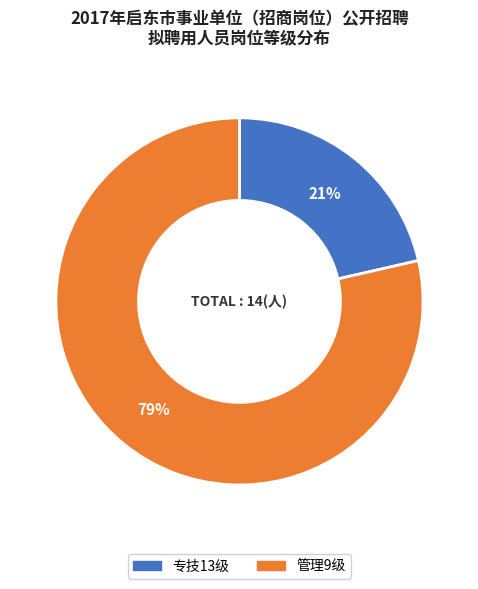

To the nearest percent, what is the average slice percentage?

50%